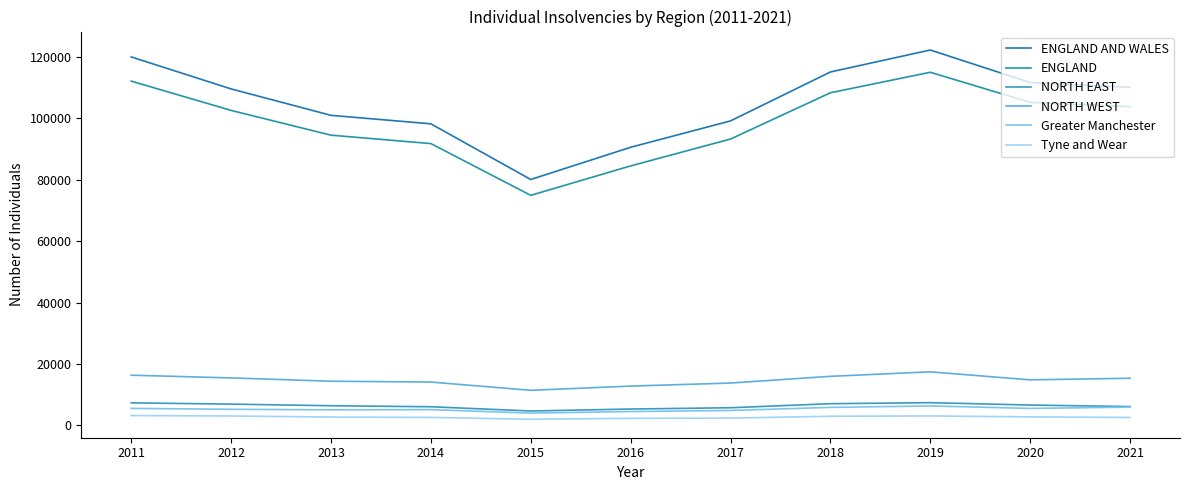

Is this an area chart (filled region under the line)?

No